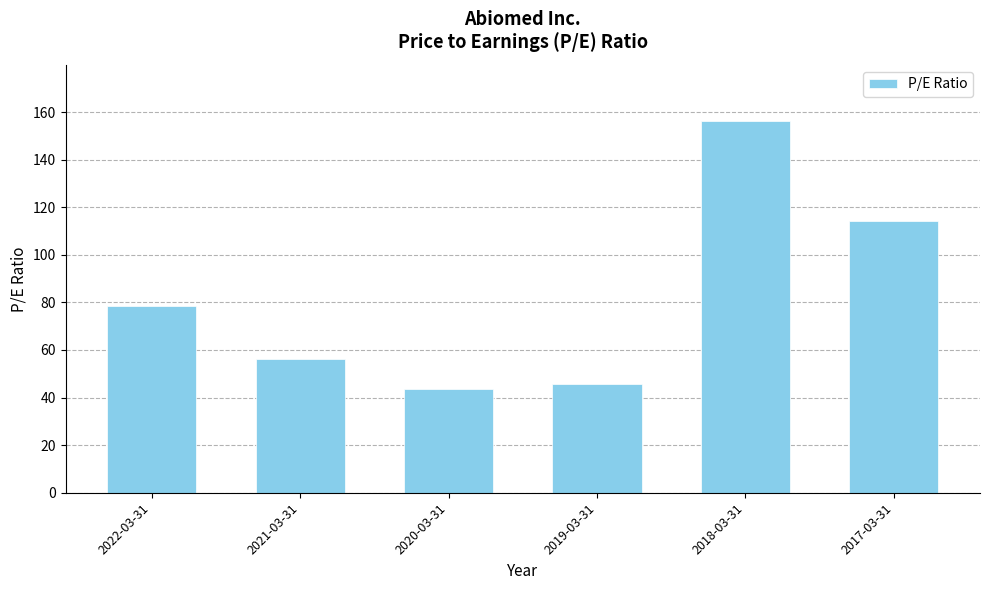

What is the difference between the maximum and minimum values?

112.9